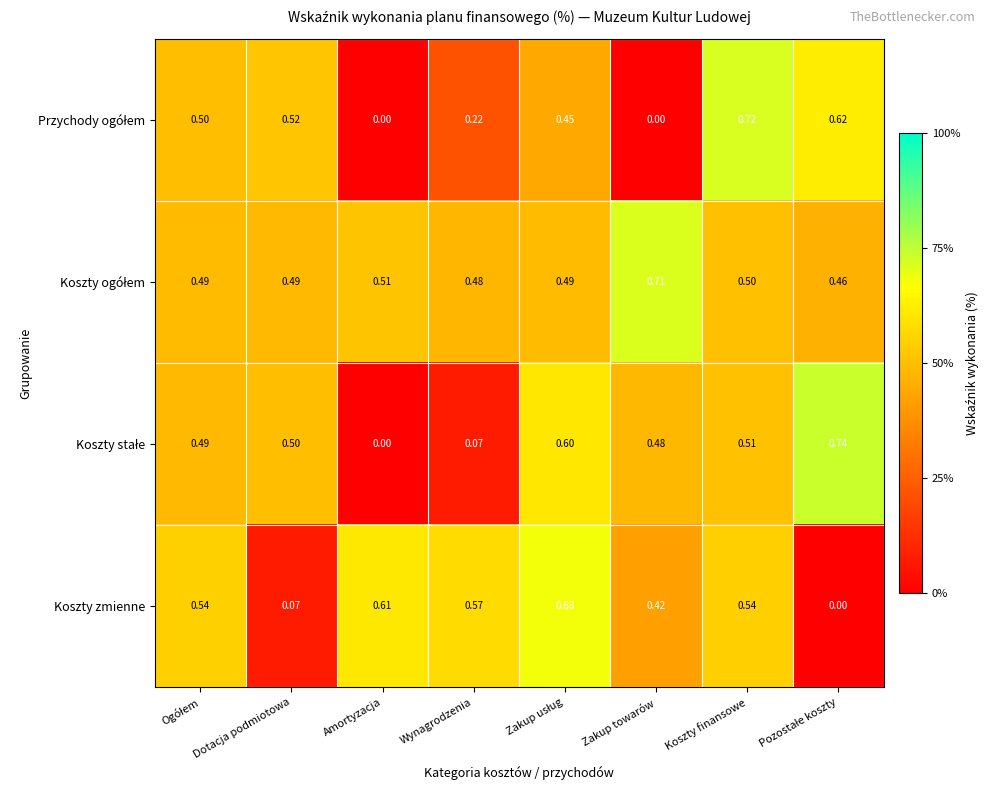

At which category is the sum across all series the highest?

Koszty finansowe